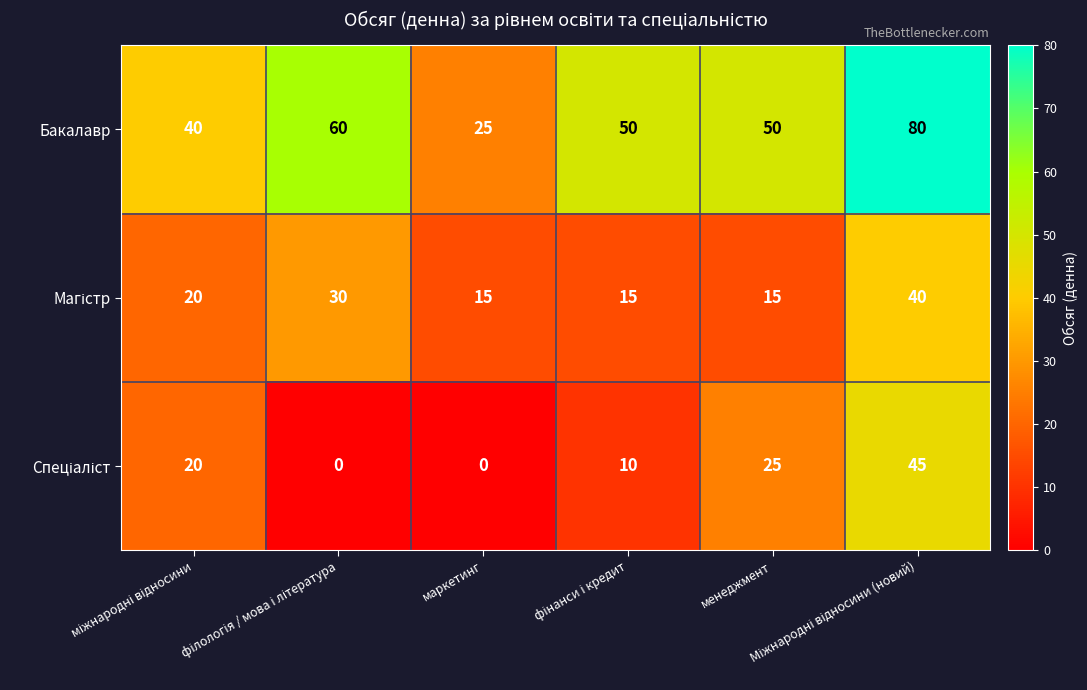

What is the average value of the Бакалавр series?

51